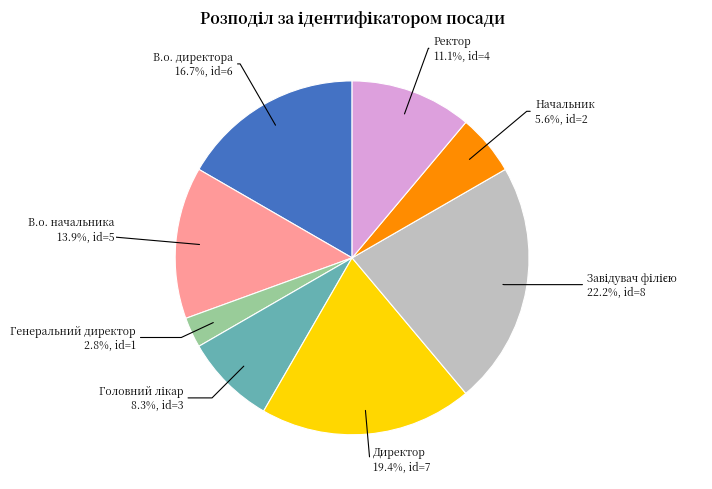

Does any single category account for the majority?

No